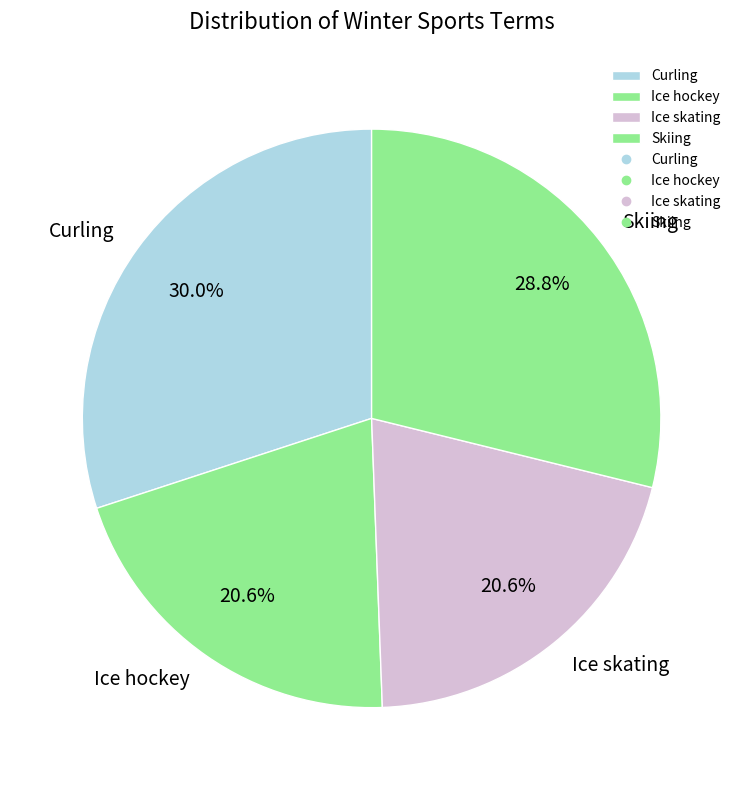

How many segments does this pie chart have?

4